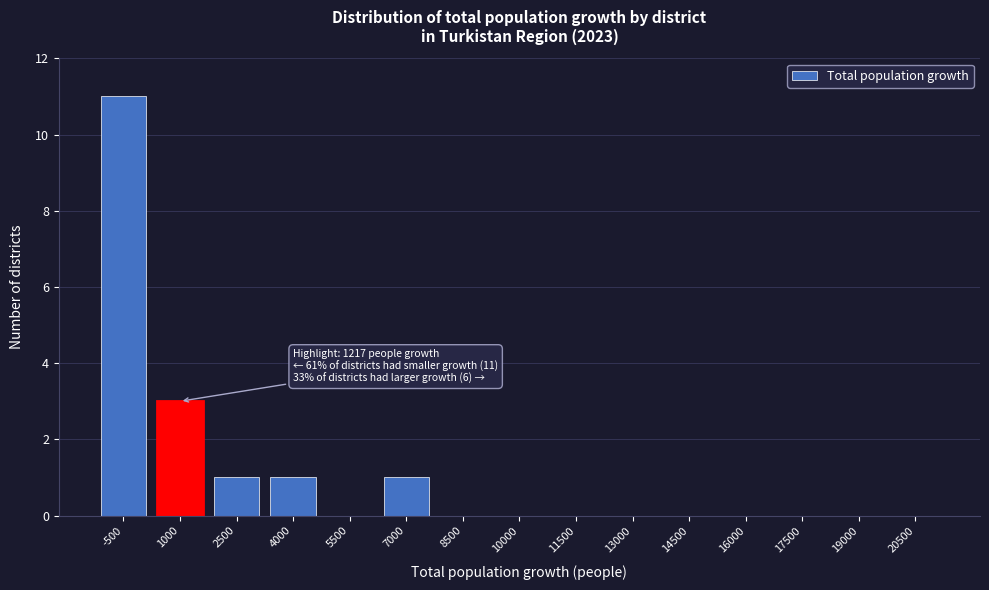

Reading left to right, extract all data points from this chart.

-500=11	1000=3	2500=1	4000=1	5500=0	7000=1	8500=0	10000=0	11500=0	13000=0	14500=0	16000=0	17500=0	19000=0	20500=0